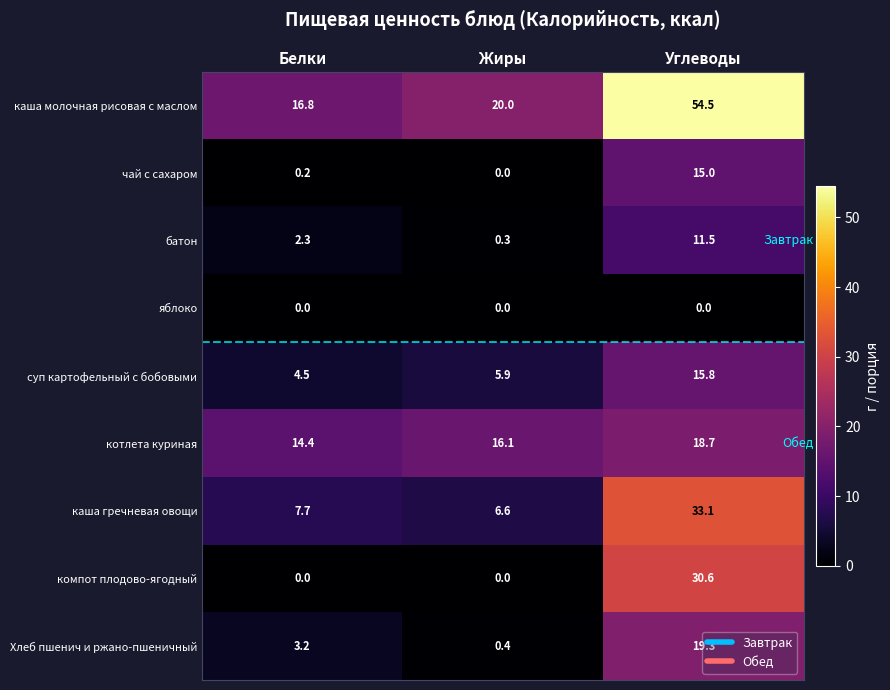

Where is каша молочная рисовая с маслом nearest to the value 35?

Жиры